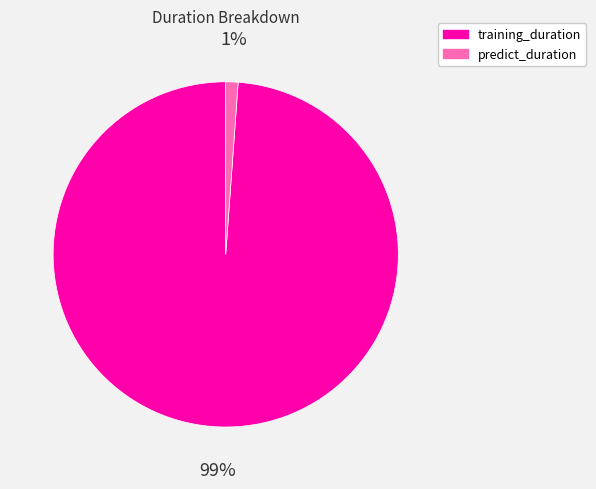

Do predict_duration and training_duration together represent more than half of the pie?

Yes